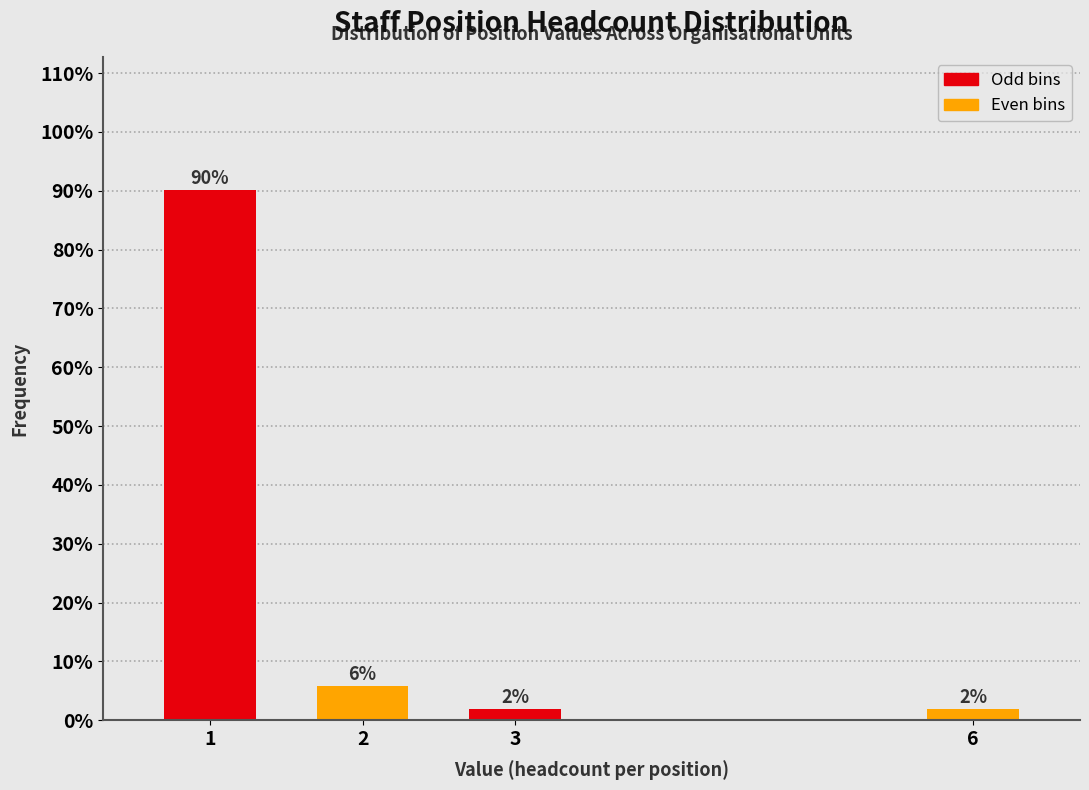

What is the value of the 1st bar from the left?

90.2